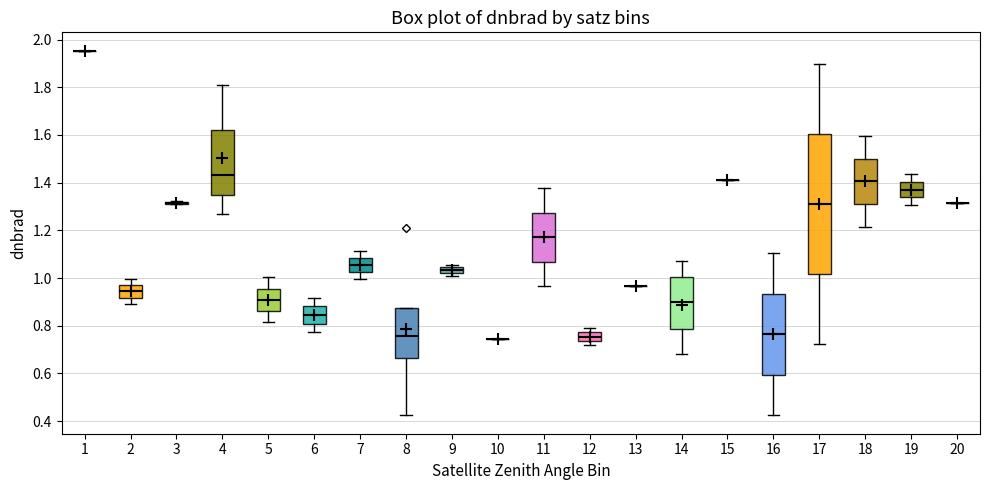

Where does the upper whisker of the box at x = 14 end on the y-axis? The values are not printed on the chart, so give them approximately, as read against the axis.

1.06